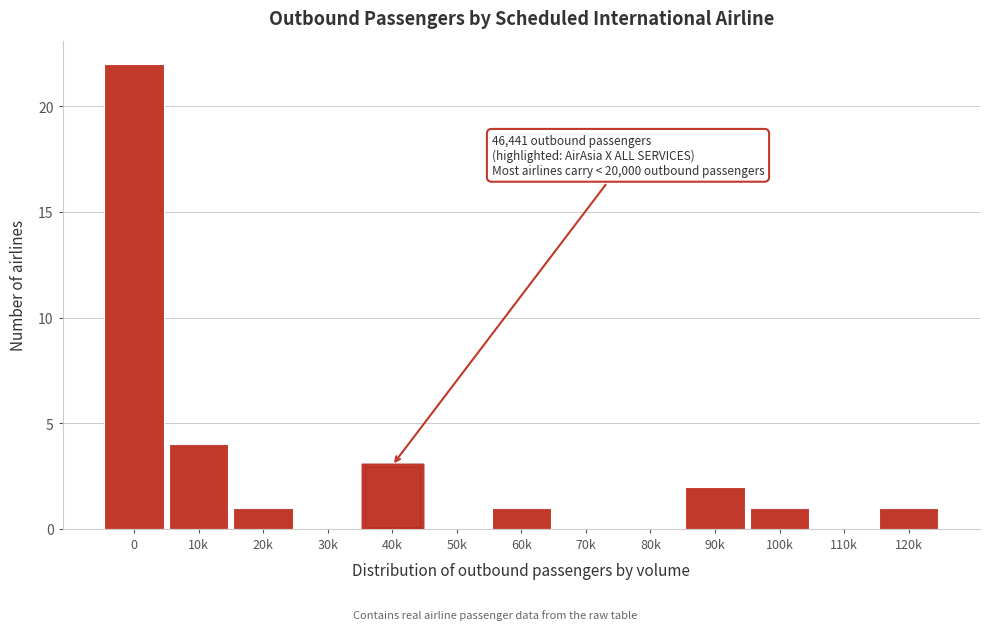

Reading left to right, what are all the values shown in this chart?

0=22	10k=4	20k=1	30k=0	40k=3	50k=0	60k=1	70k=0	80k=0	90k=2	100k=1	110k=0	120k=1